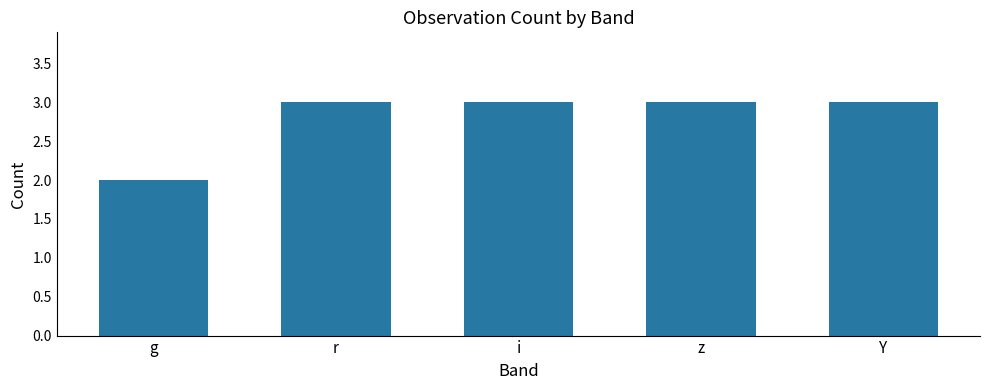

Reading left to right, list all the values displayed in this chart.

2	3	3	3	3